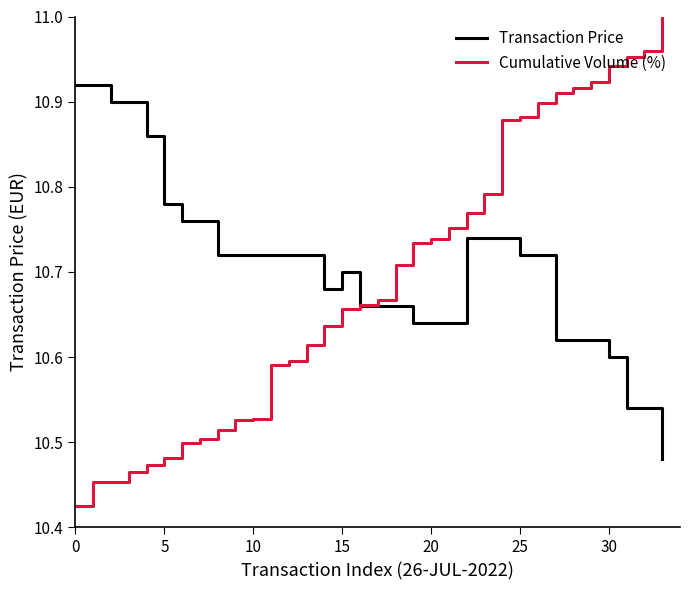

Which series ends up on top after the final intersection of Transaction Price and Cumulative Volume (%)?

Cumulative Volume (%)